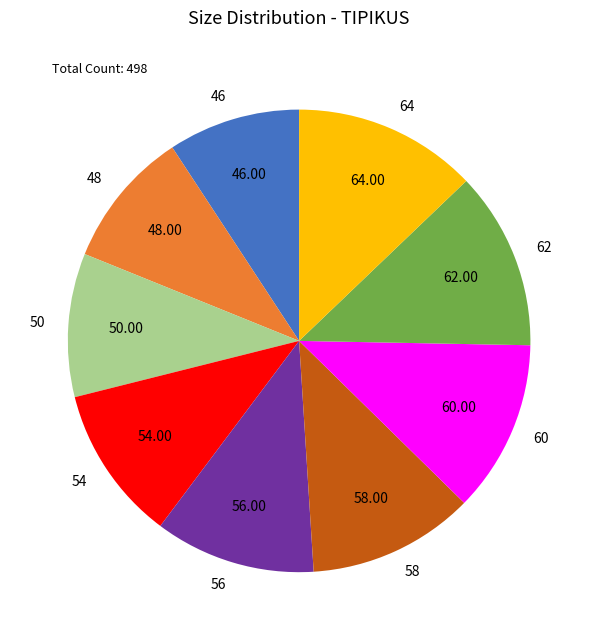

Combined, do 54 and 58 account for over 50%?

No